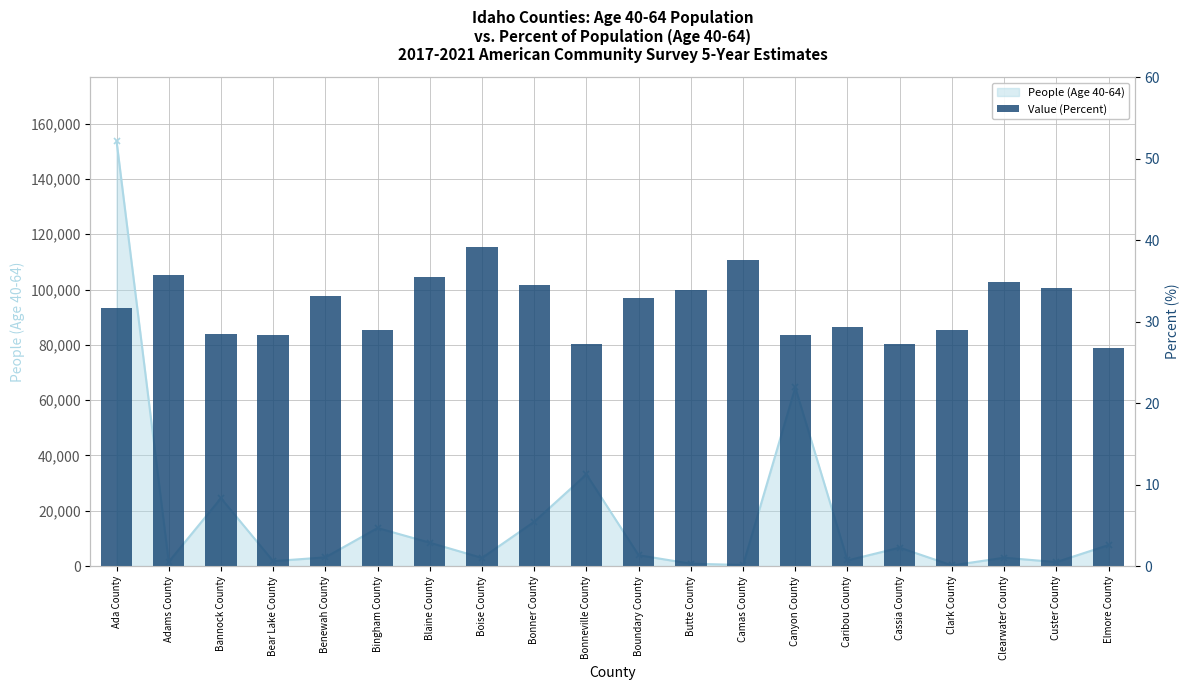

Rank the categories by value from highest to lowest.

Boise County, Camas County, Adams County, Blaine County, Clearwater County, Bonner County, Custer County, Butte County, Benewah County, Boundary County, Ada County, Caribou County, Bingham County, Clark County, Bannock County, Bear Lake County, Canyon County, Cassia County, Bonneville County, Elmore County